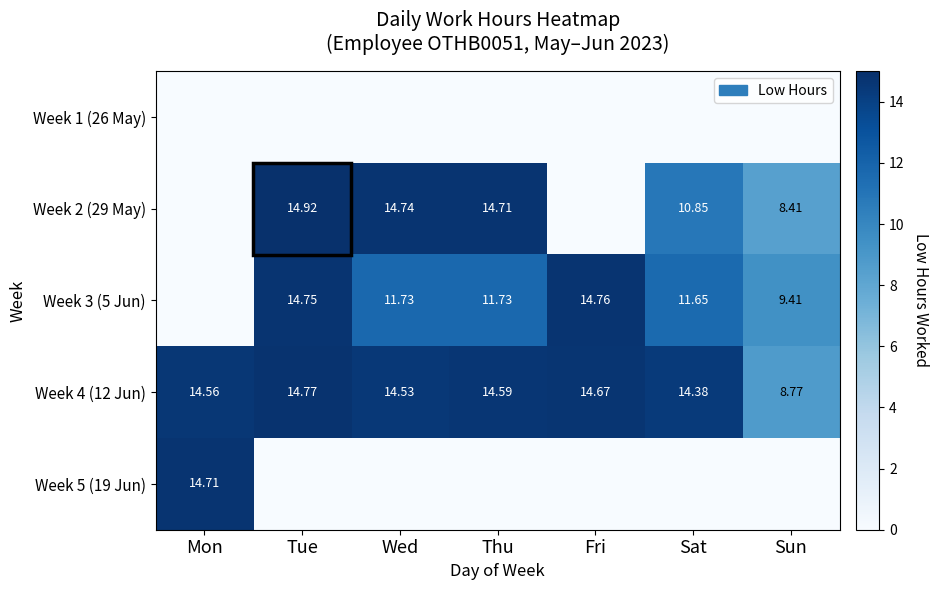

Rank the categories by Week 4 (12 Jun) value from highest to lowest.

Tue, Fri, Thu, Mon, Wed, Sat, Sun